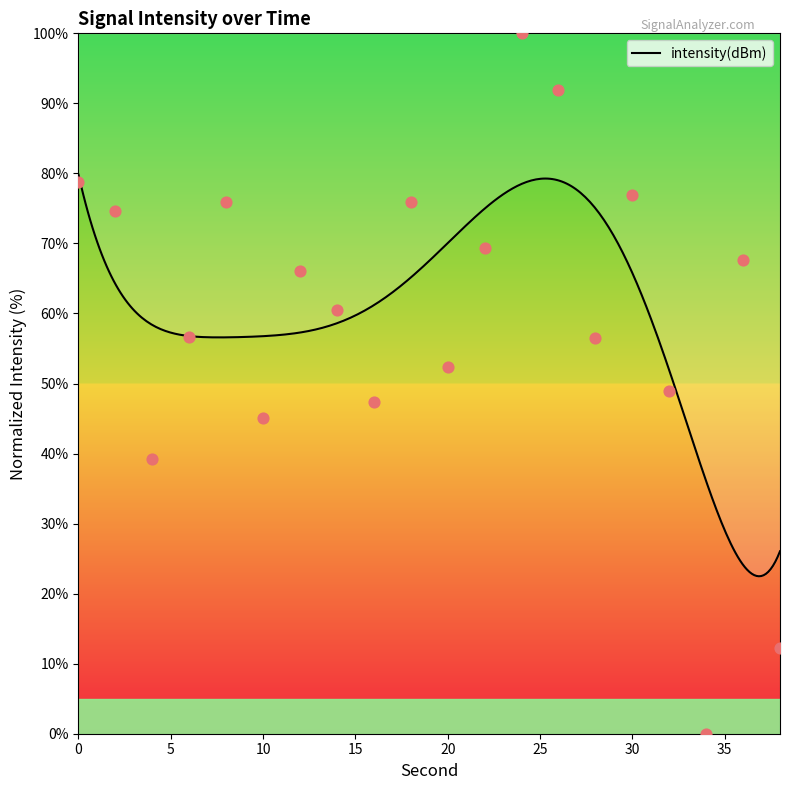

Which has a higher value, 14 or 10?

14